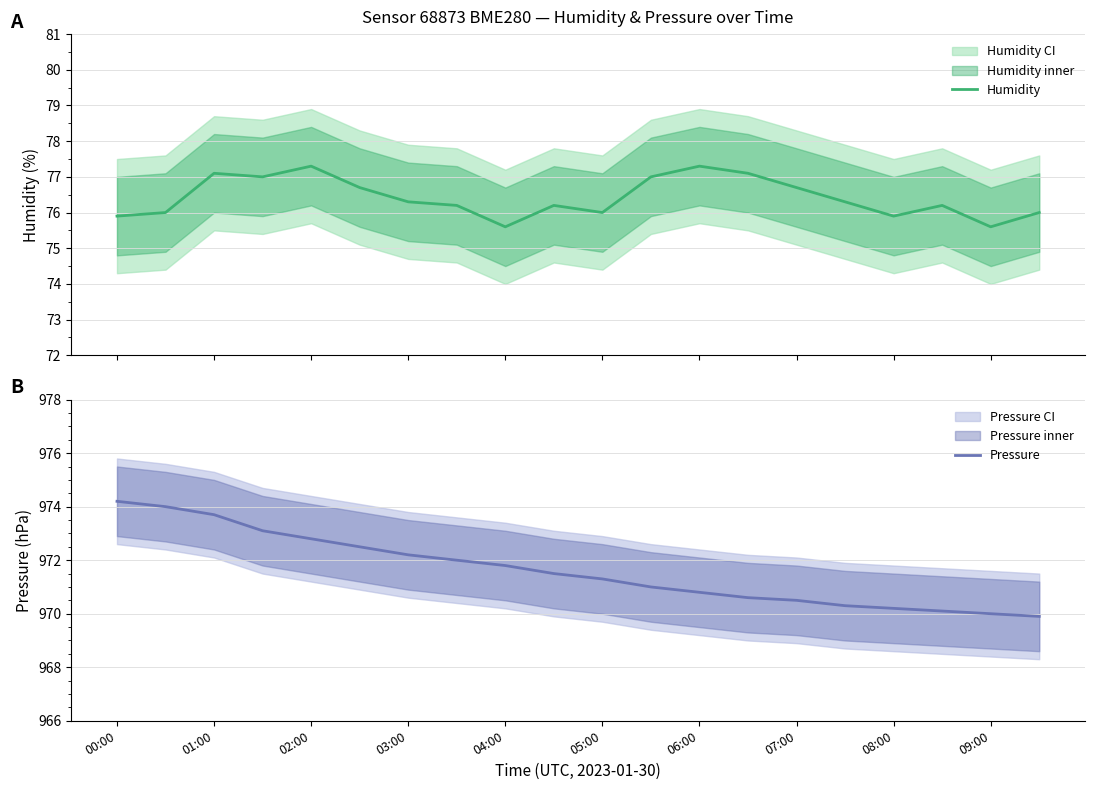

What is the minimum value for Humidity?

75.6